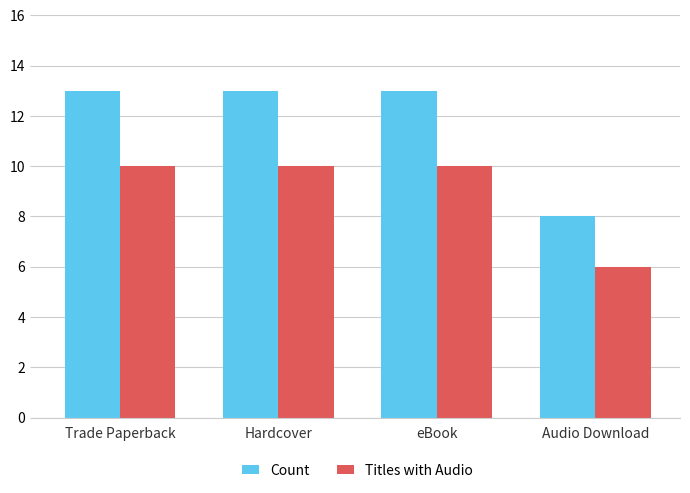

What value does the Count series have at Trade Paperback?

13